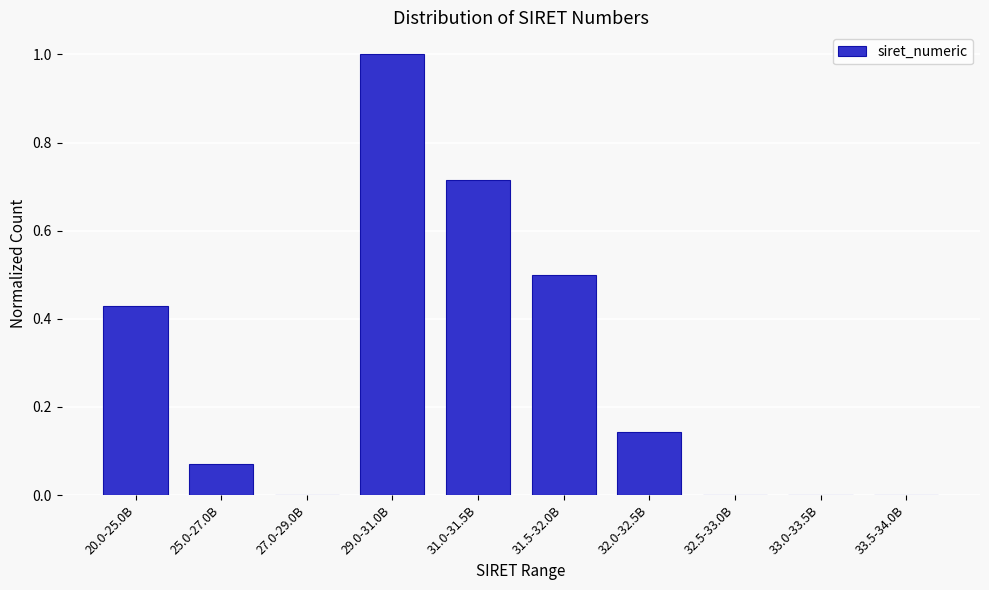

What is the sum of all values?

2.9